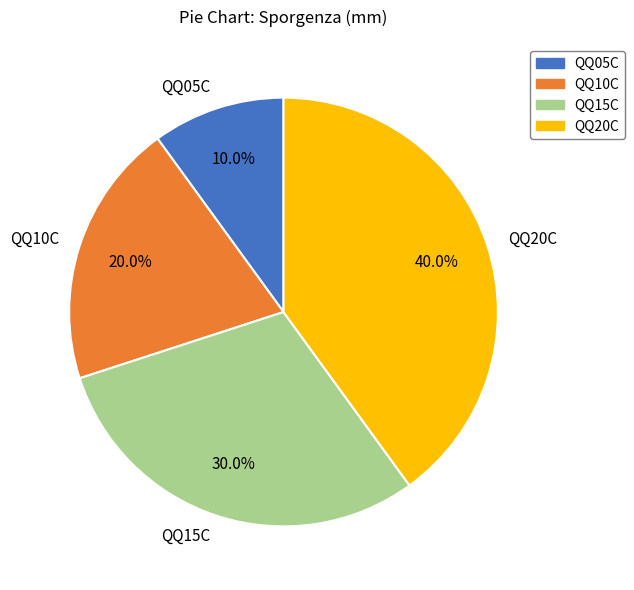

What percentage is NOT represented by QQ20C?

60.0%